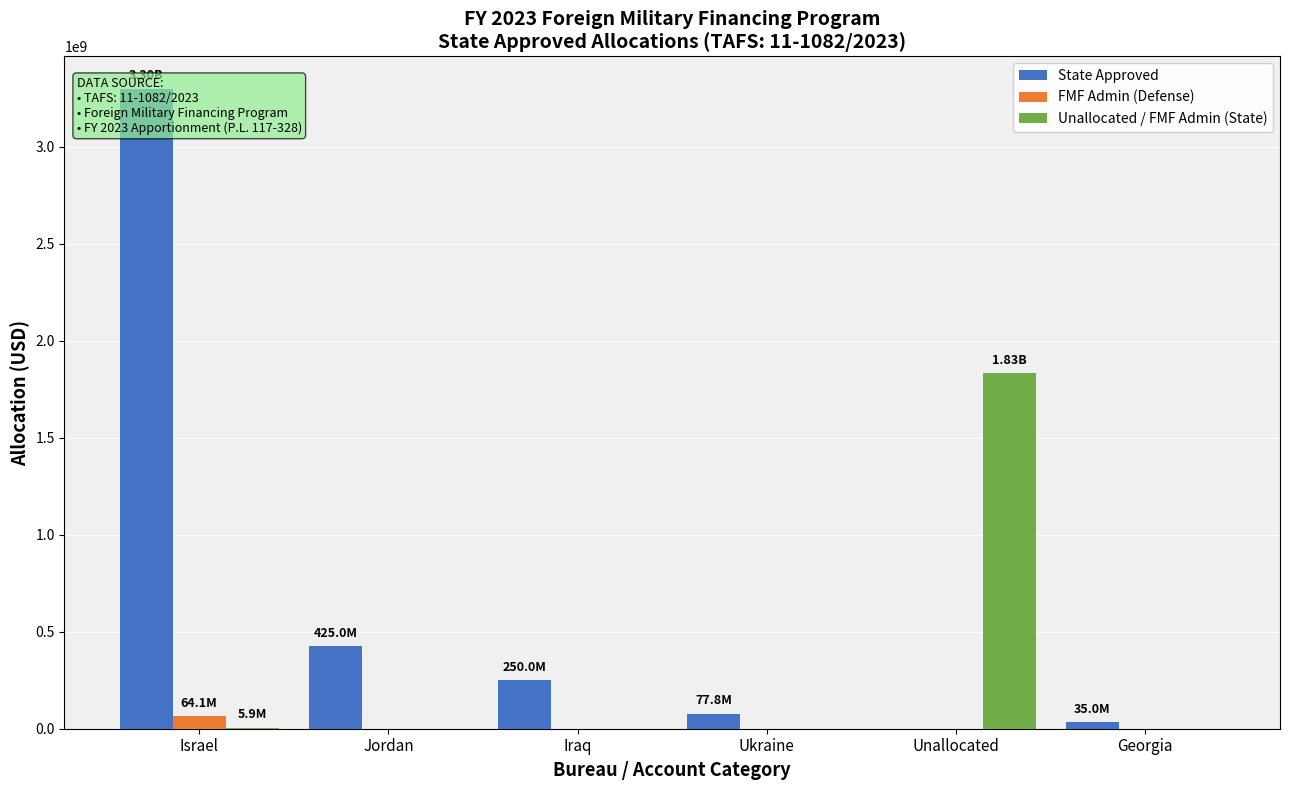

What is the difference between the maximum and minimum values in the Unallocated / FMF Admin (State) series?

1833025000